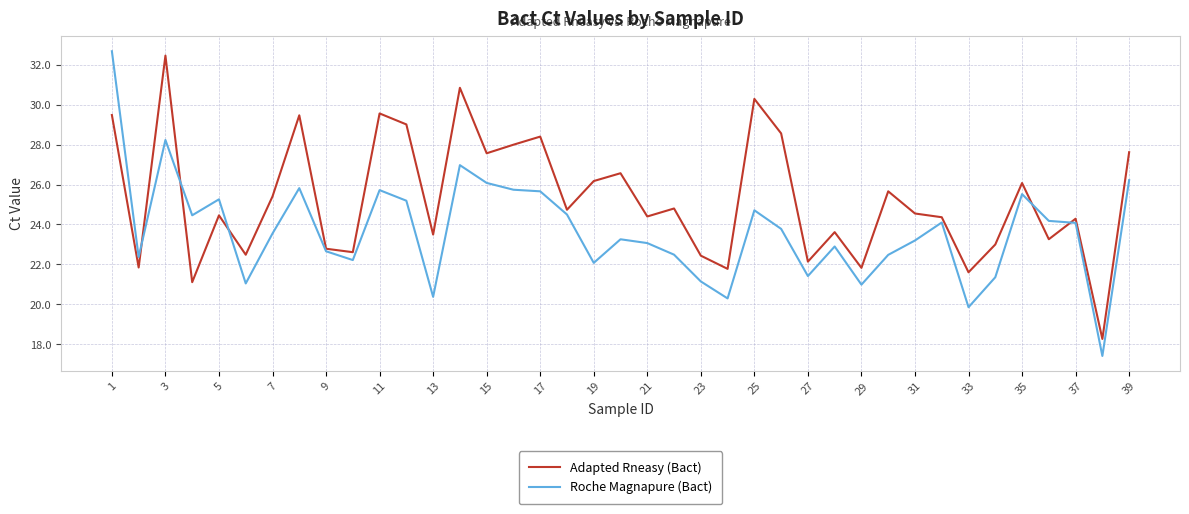

Which series has the largest total across all categories?

Adapted Rneasy (Bact)